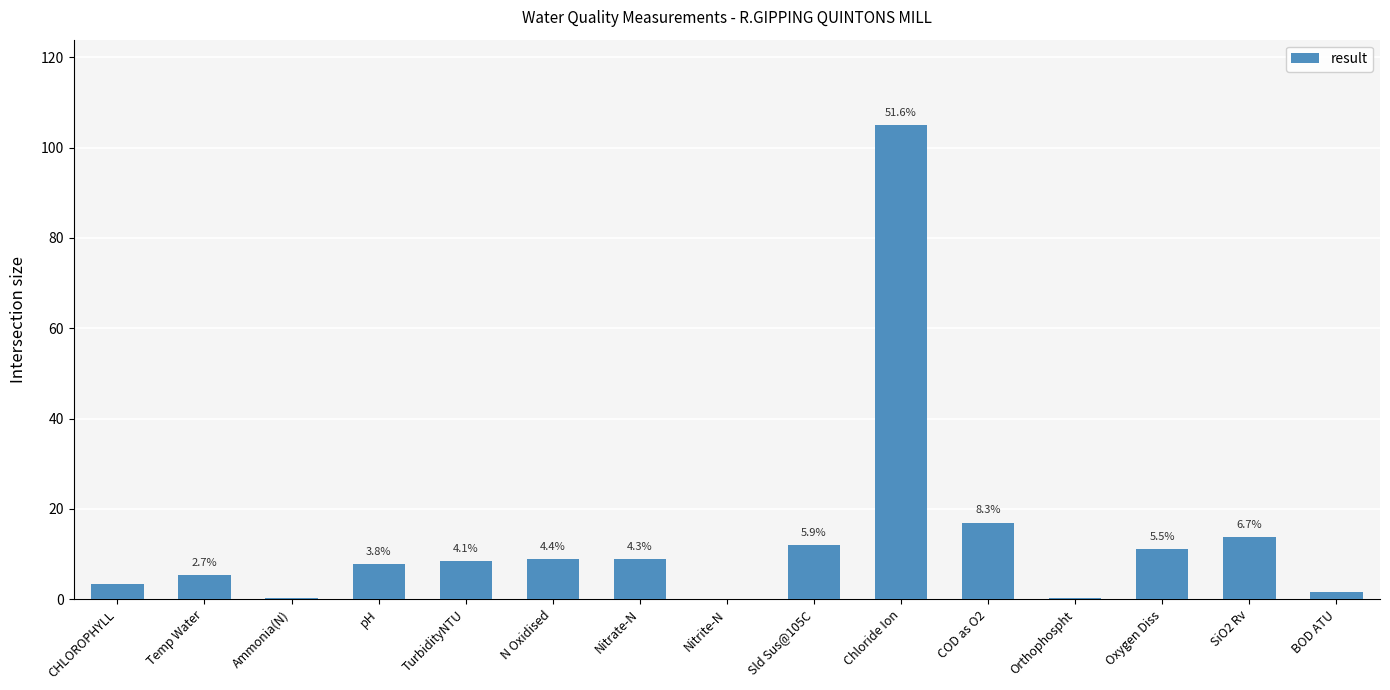

The chart shows a value of 3.9 at Oxygen Diss. True or false?

False